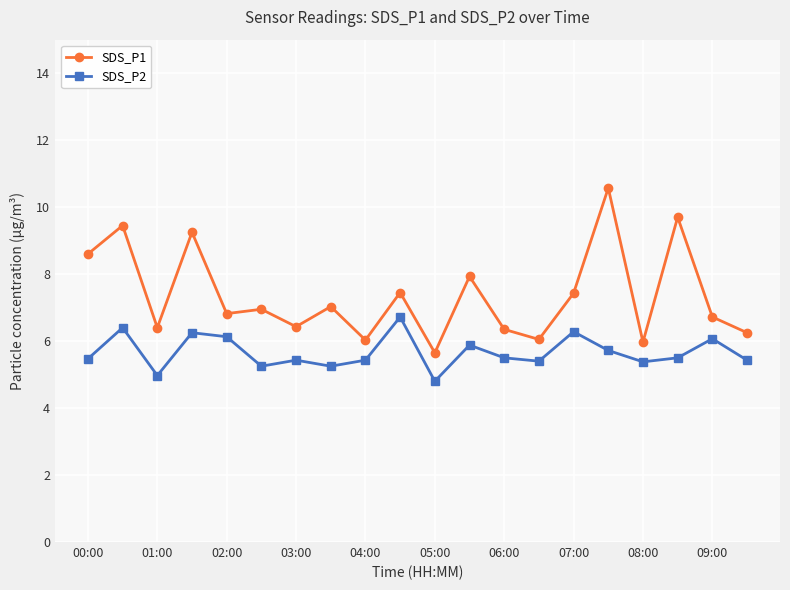

List the series in order of their peak value, highest first.

SDS_P1, SDS_P2